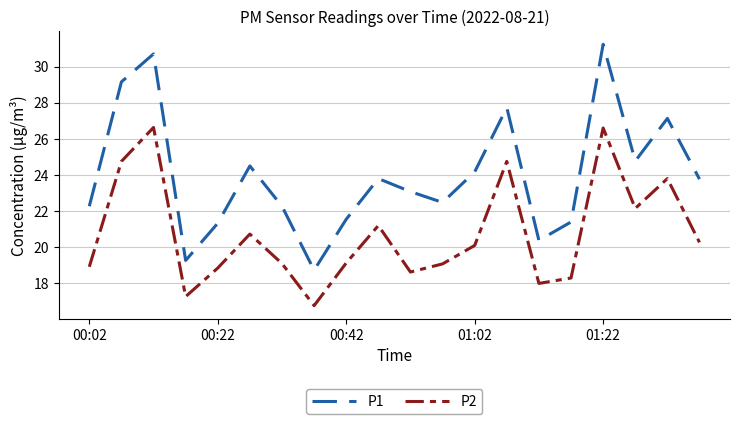

List the series in order of their peak value, highest first.

P1, P2